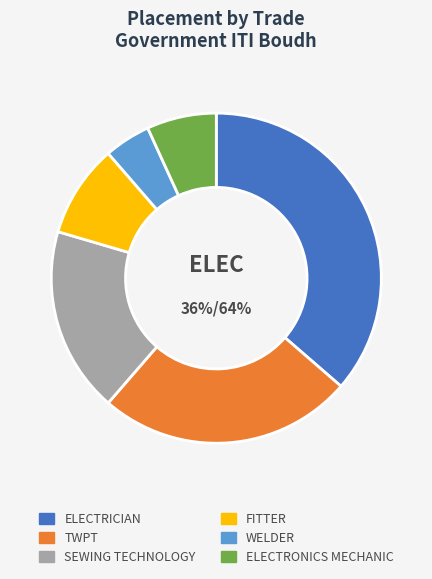

What percentage is the TWPT slice, to the nearest percent?

25%